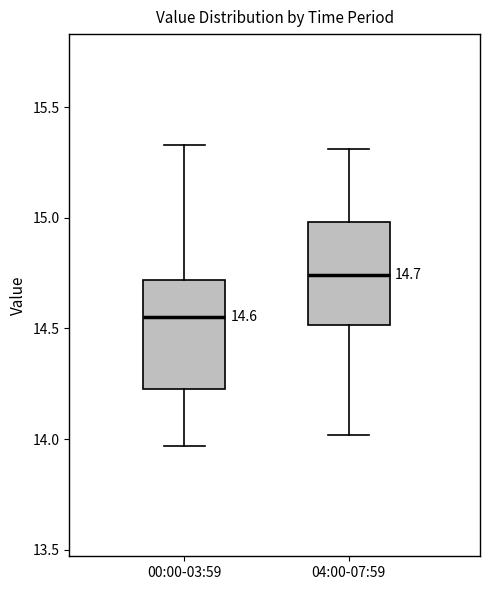

Which box's median line is the lowest?

00:00-03:59